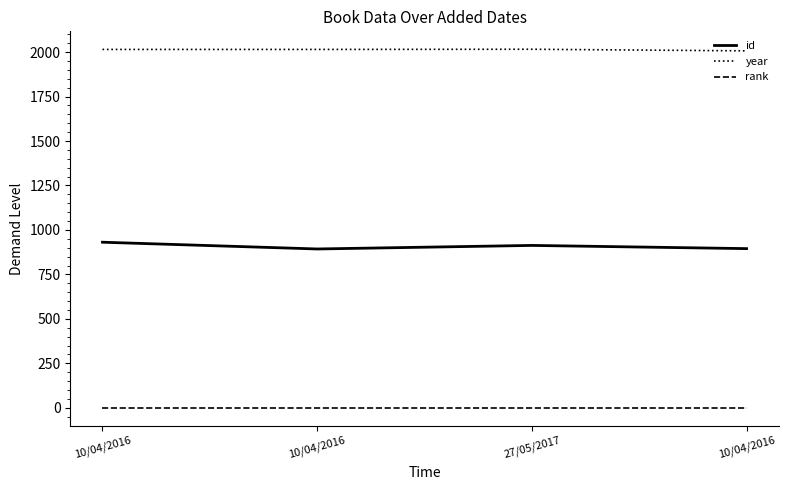

Rank the categories by id value from lowest to highest.

10/04/2016, 10/04/2016, 27/05/2017, 10/04/2016